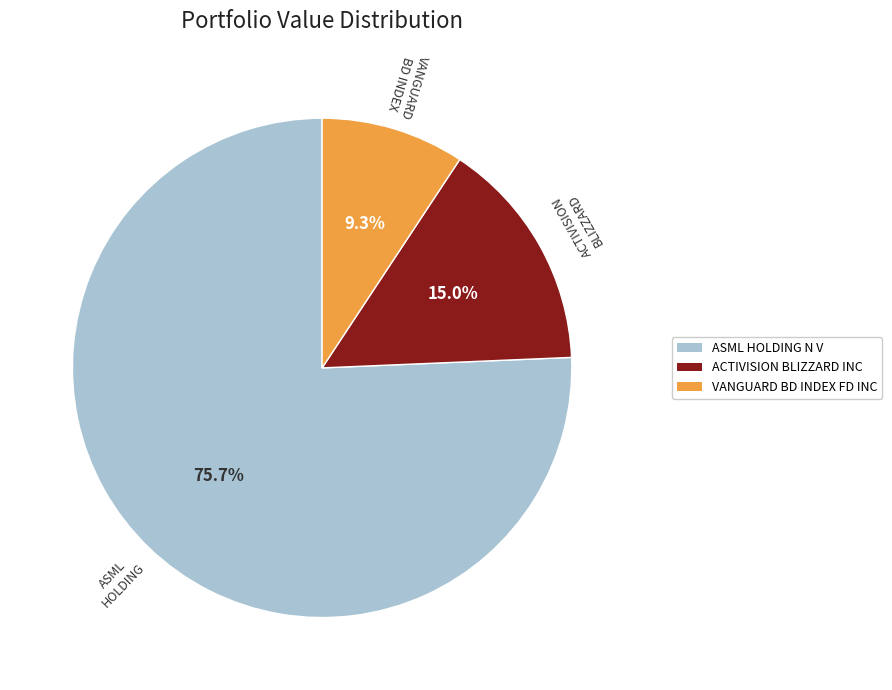

To the nearest percent, what is the difference between the ASML HOLDING N V and VANGUARD BD INDEX FD INC slice percentages?

66%